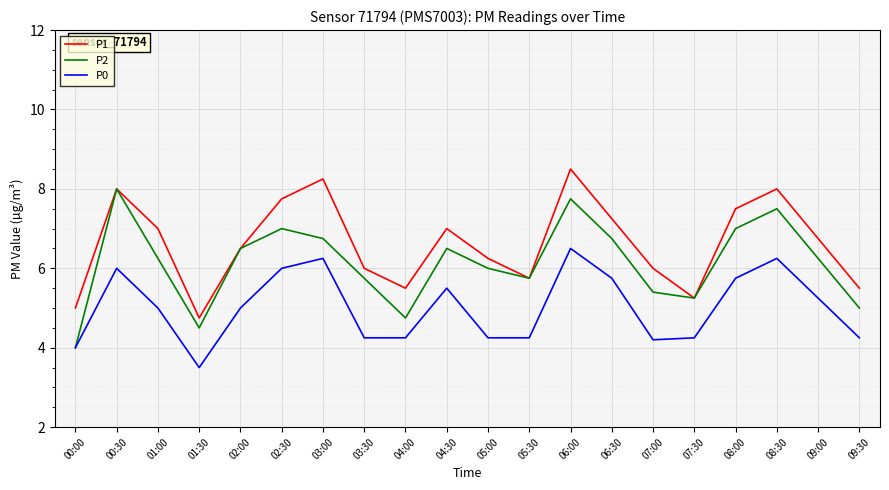

True or false: P2 has a value of 11.2 at 03:00.

False